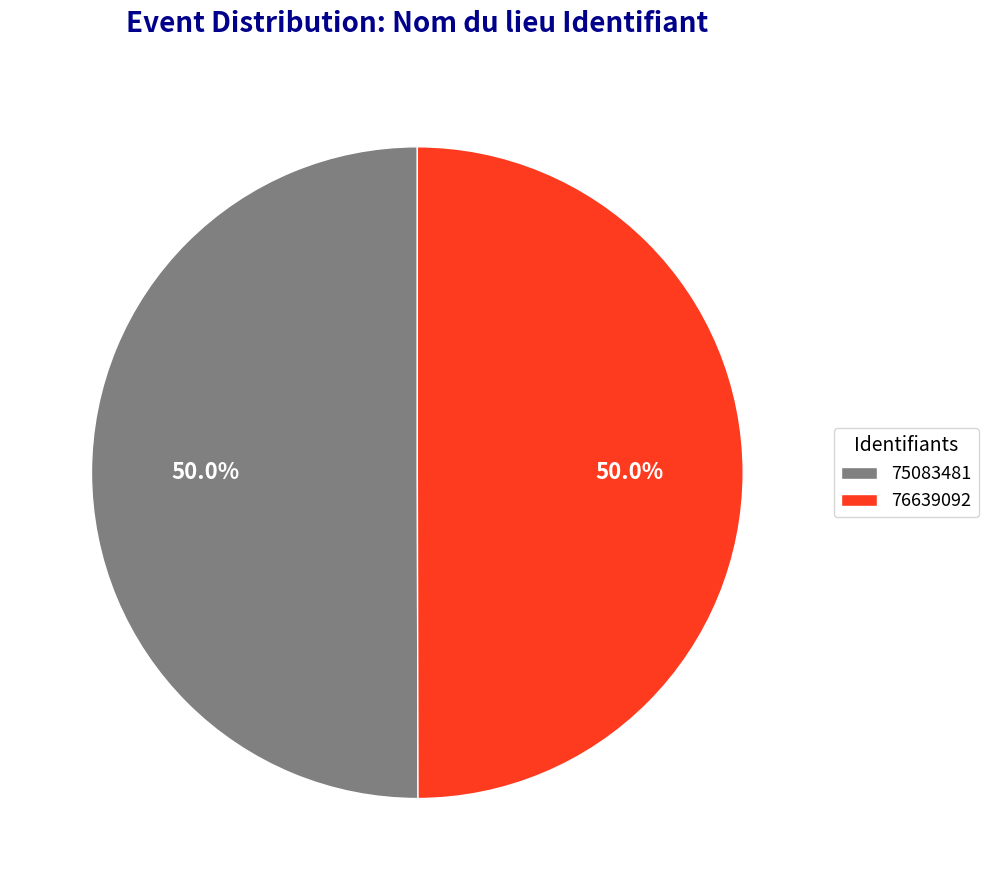

How many segments does this pie chart have?

2